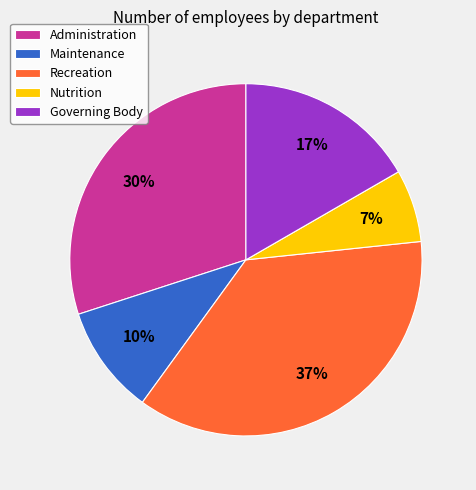

Does Administration represent more than half of the total?

No